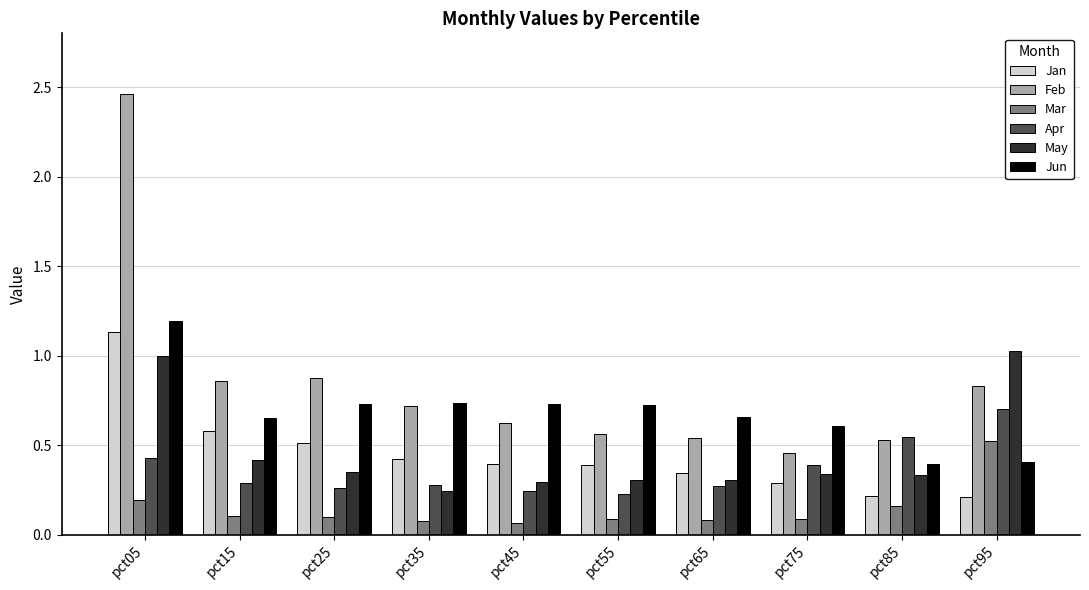

True or false: Apr has a value of 0.1 at pct65.

False